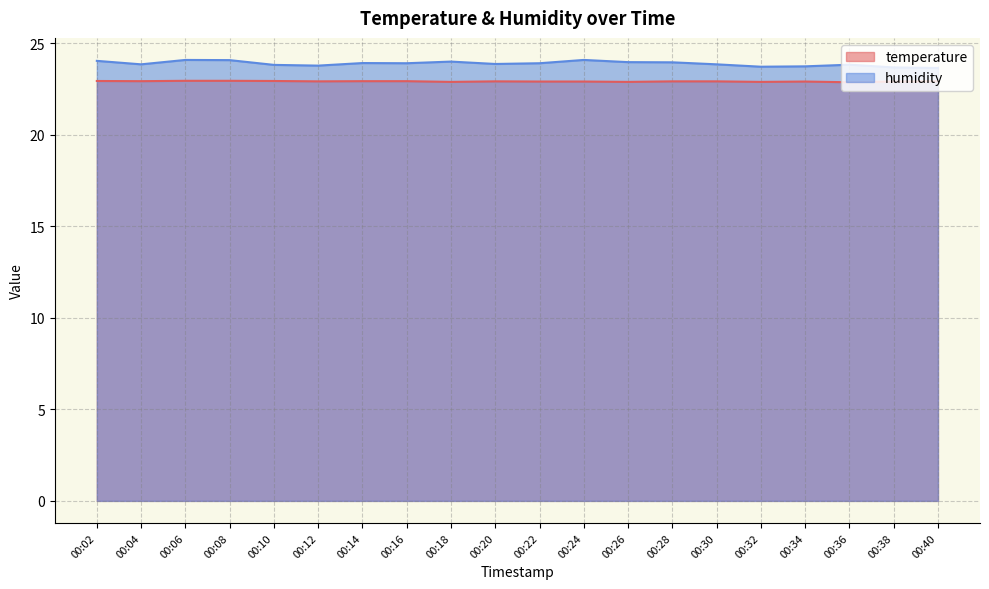

What is the difference between the humidity values at 00:18 and 00:38?

0.3